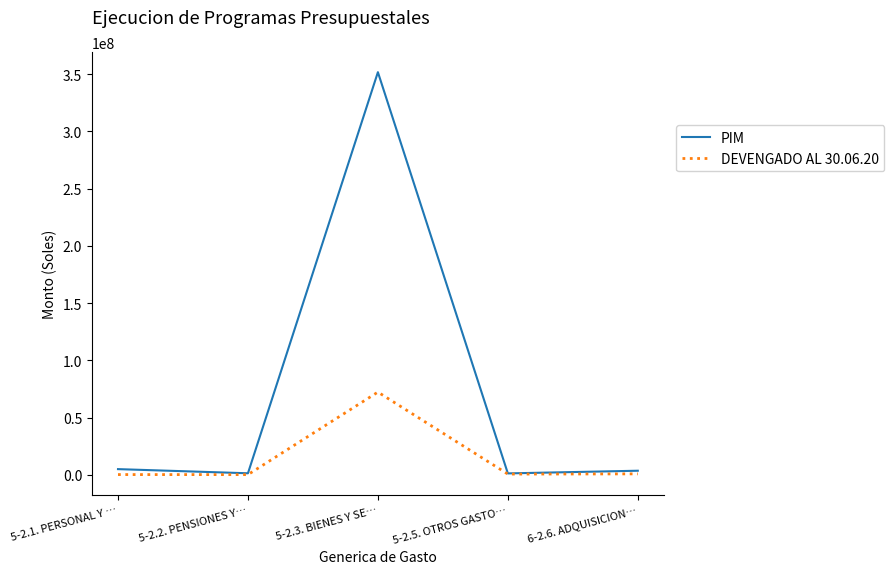

Rank the series at 5-2.3. BIENES Y SE… from highest to lowest value.

PIM, DEVENGADO AL 30.06.20